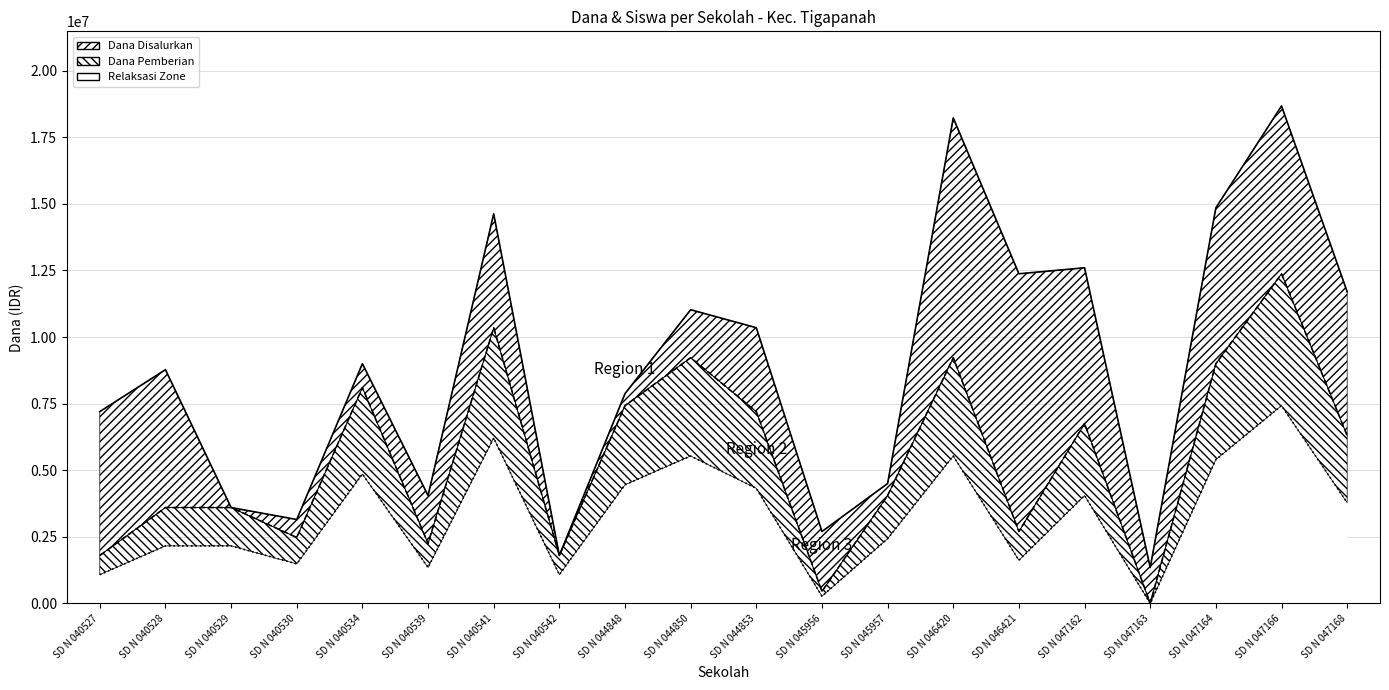

The Lower Bound (line) series shows 4050000 at SD N 047162. True or false?

True